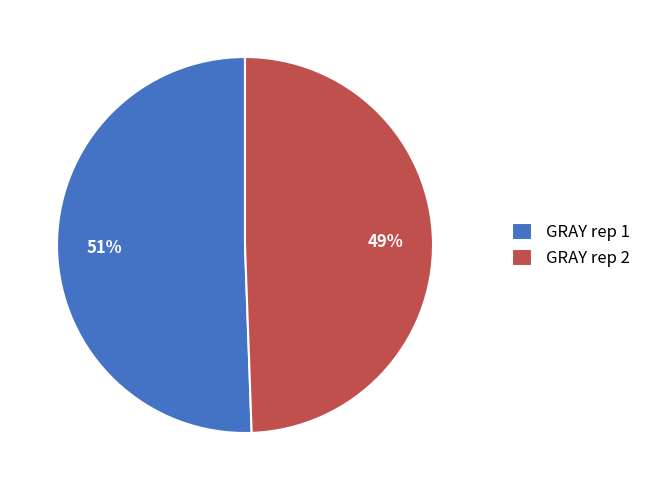

Which slice is the largest?

GRAY rep 1